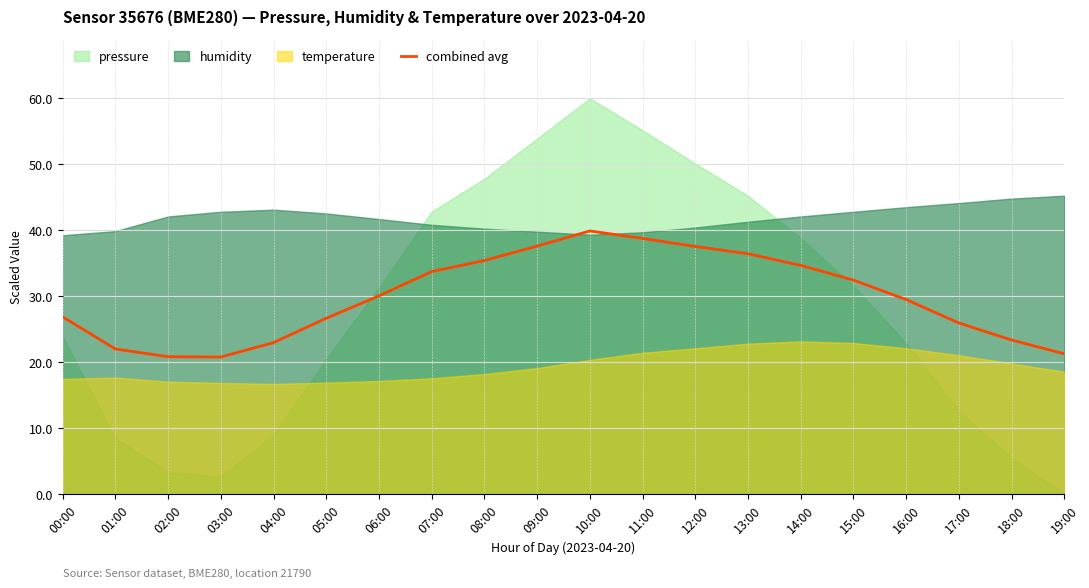

Where is the first local minimum?

03:00